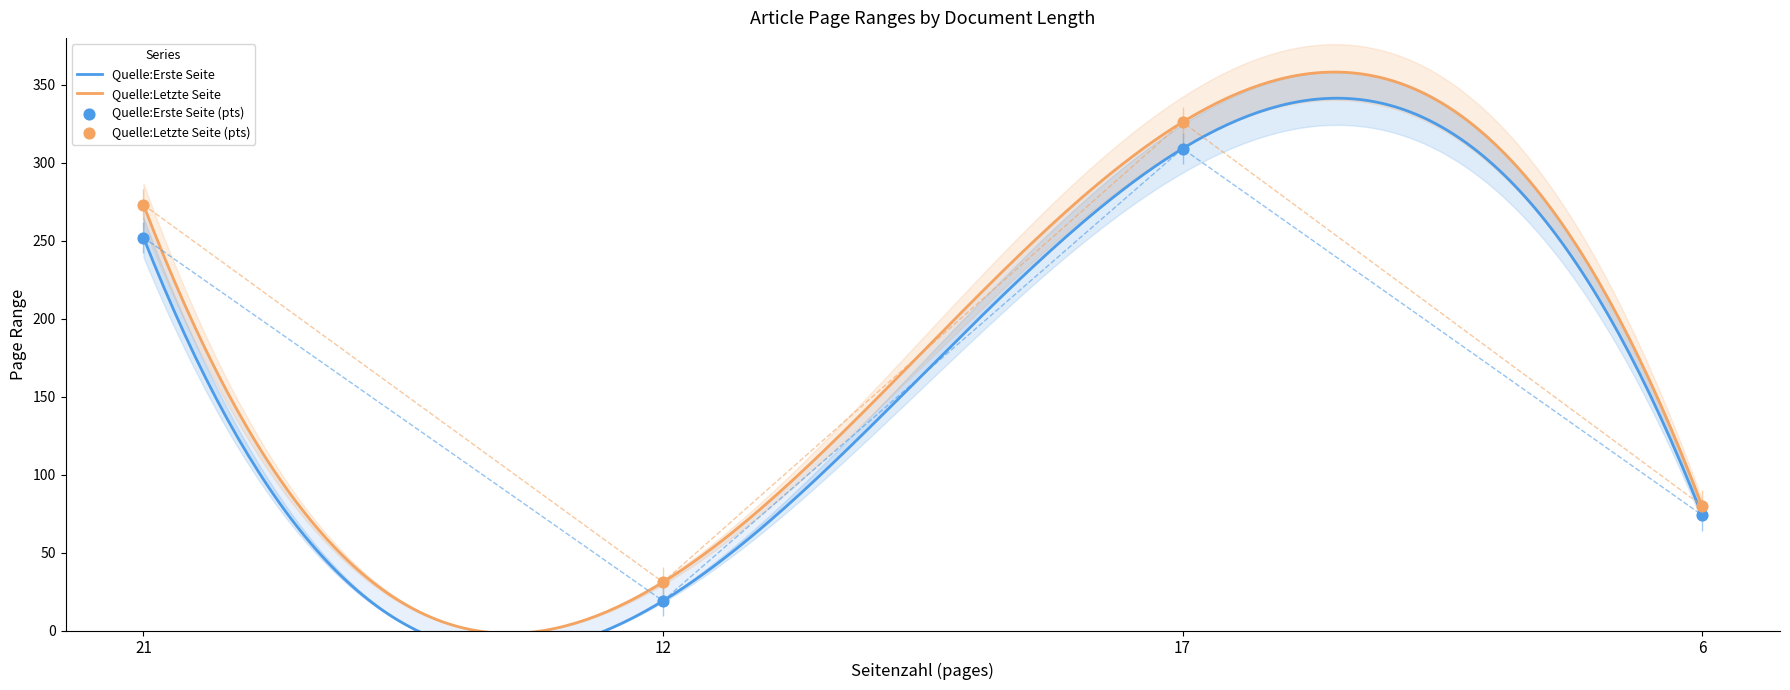

What are all the series names shown in the legend?

Quelle:Erste Seite, Quelle:Letzte Seite